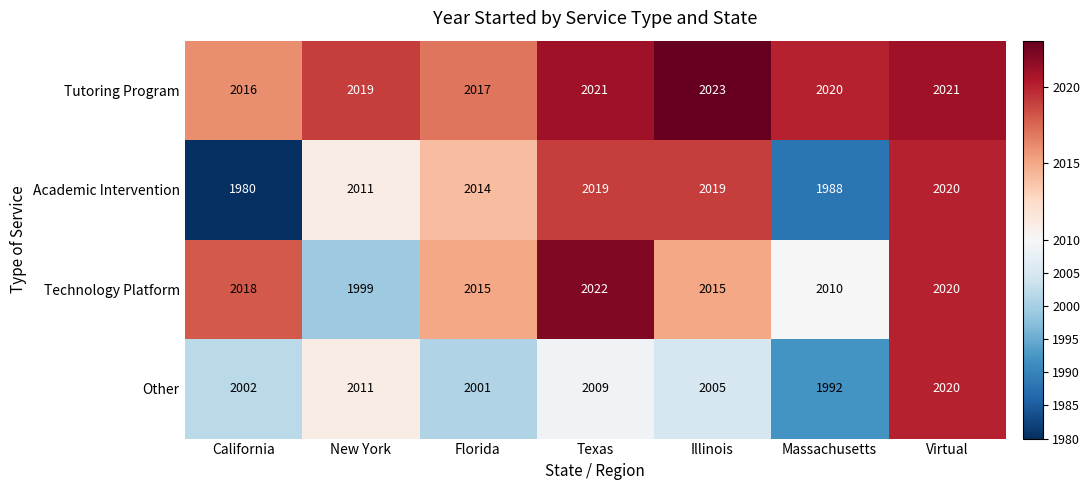

The Technology Platform series shows 2015 at Illinois. True or false?

True